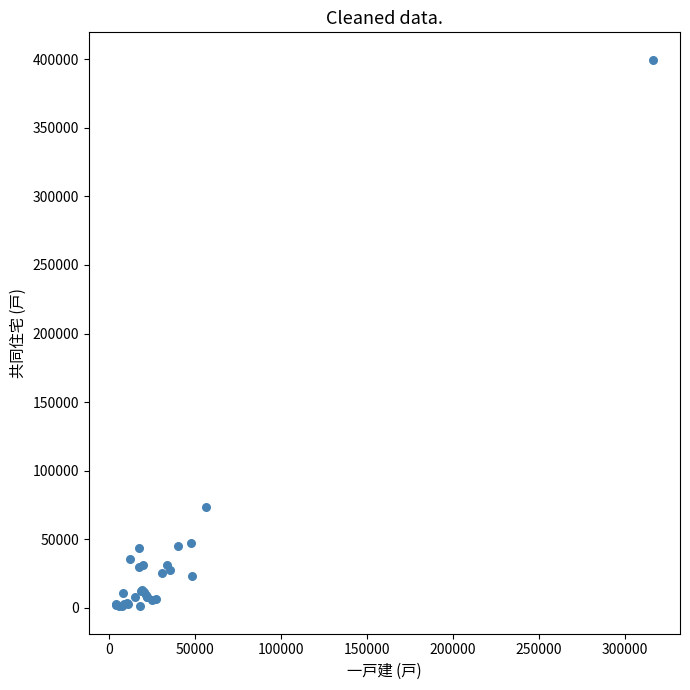

What Y value in the scatter plot is closest to 200350?

73680